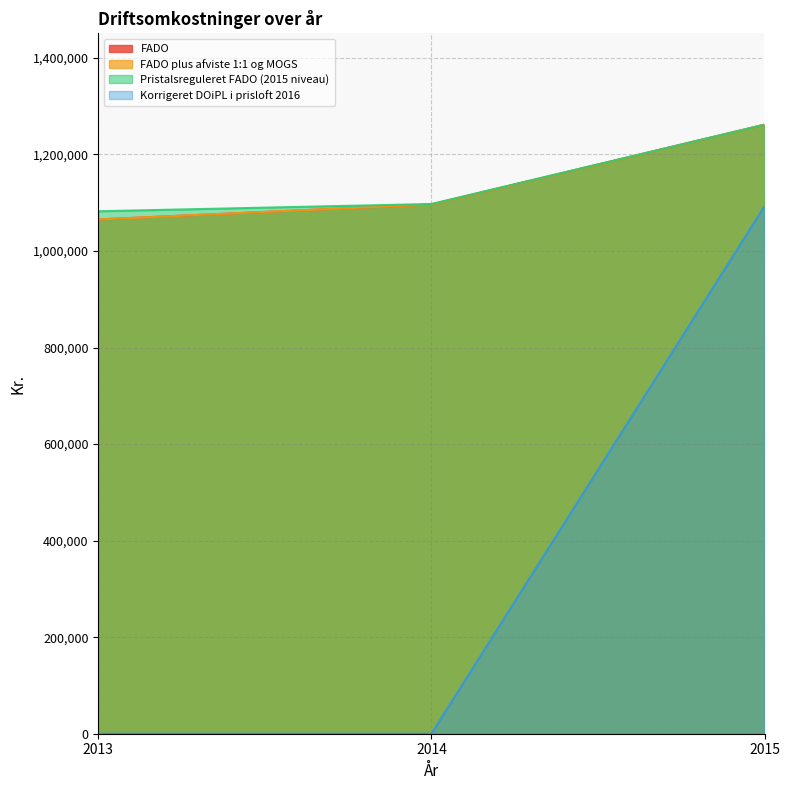

Count the number of categories in the chart.

3